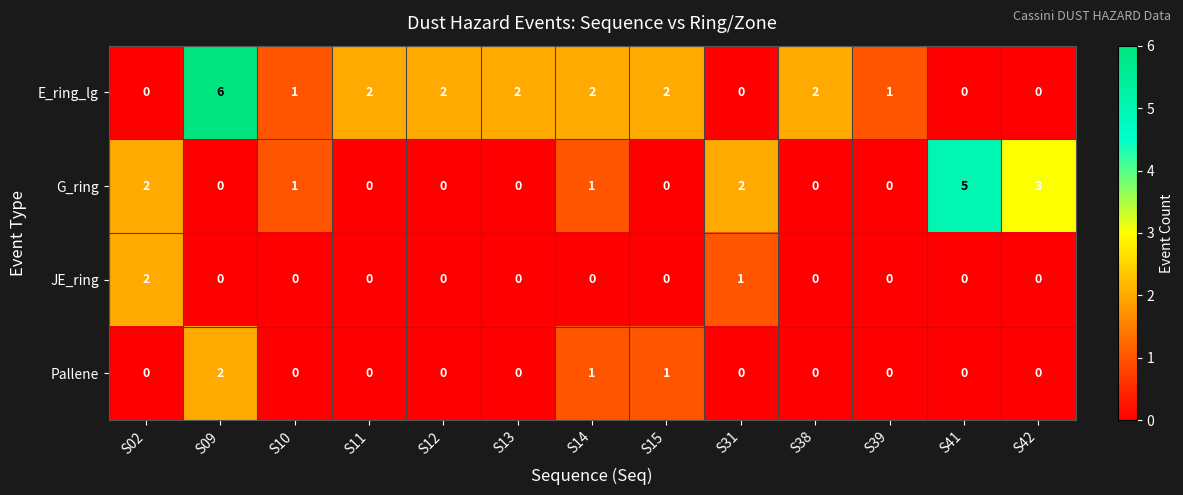

Which series has the widest spread of values?

E_ring_lg